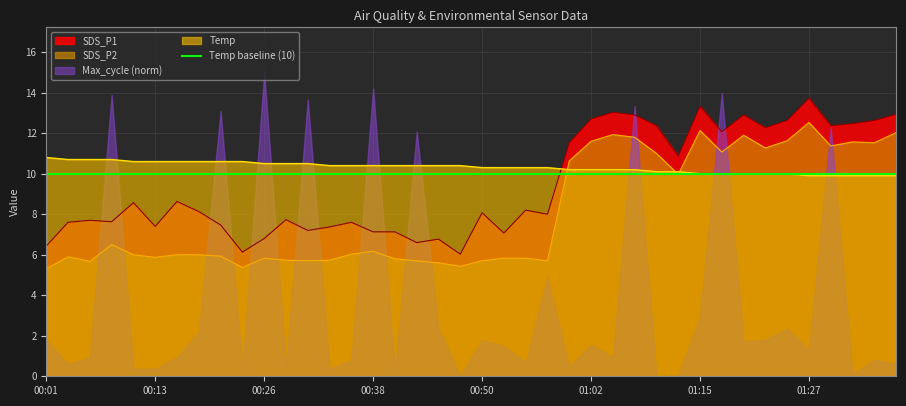

Which has a higher value, 00:06 or 00:26?

00:06